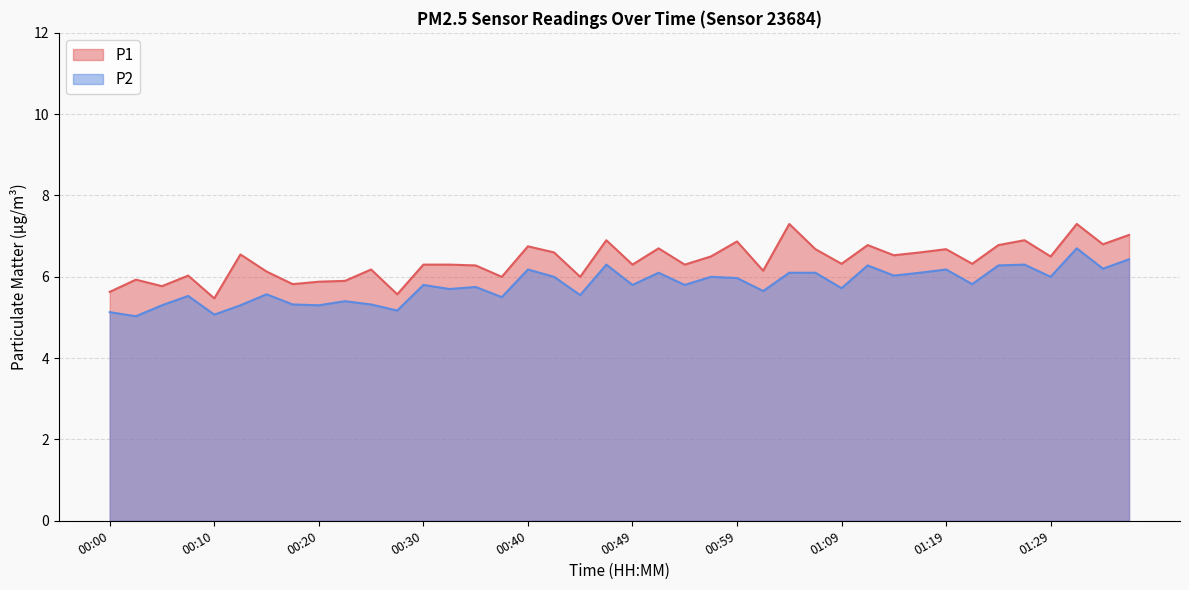

Does the chart have visible grid lines?

Yes